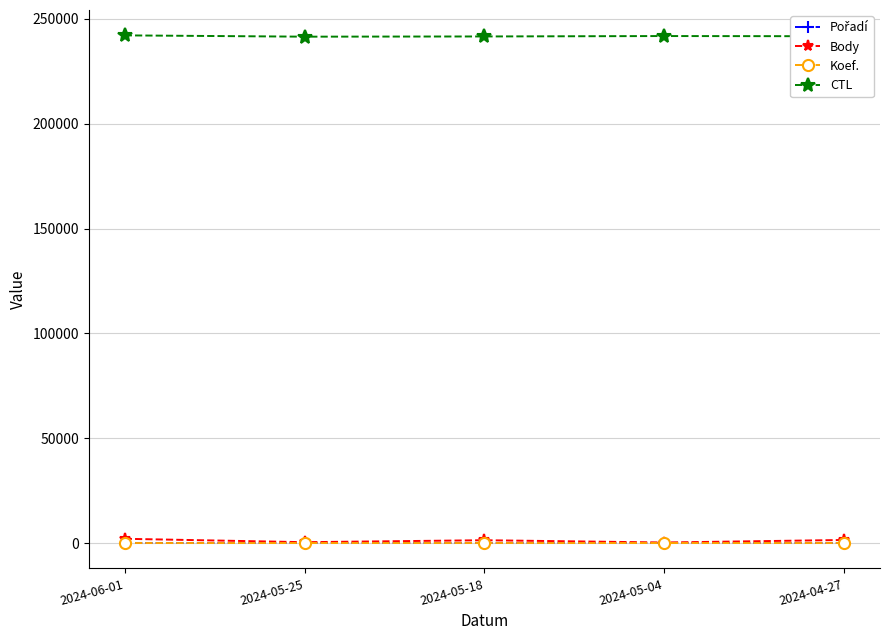

What is the label of the 1st point from the right?

2024-04-27